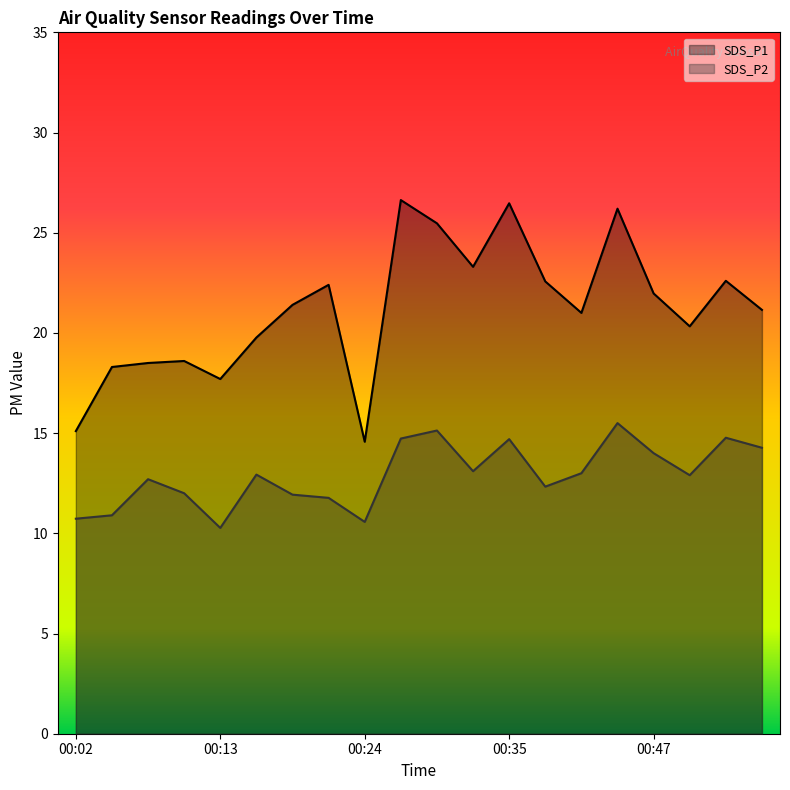

How many values in the SDS_P1 series are below 21?

8